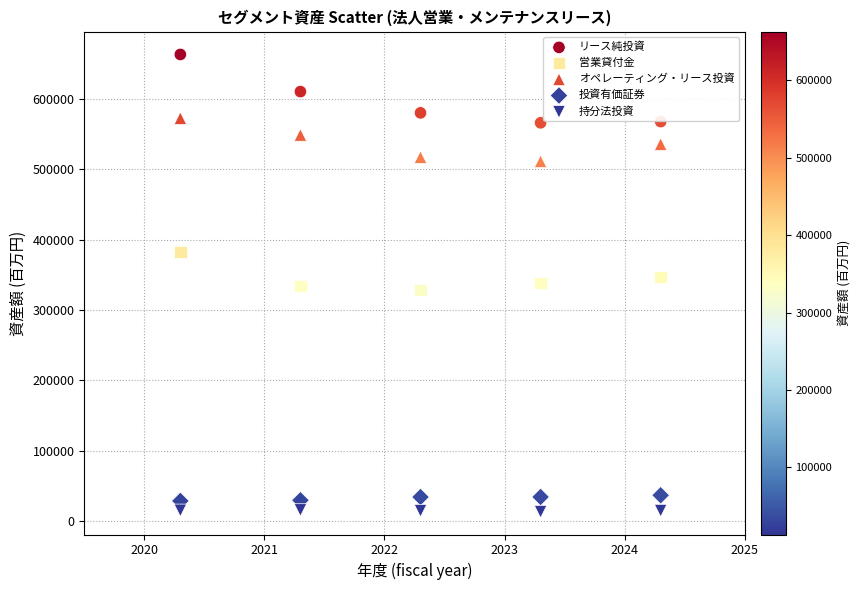

Across all data points, what is the range of Y values (max minus min)?

649734